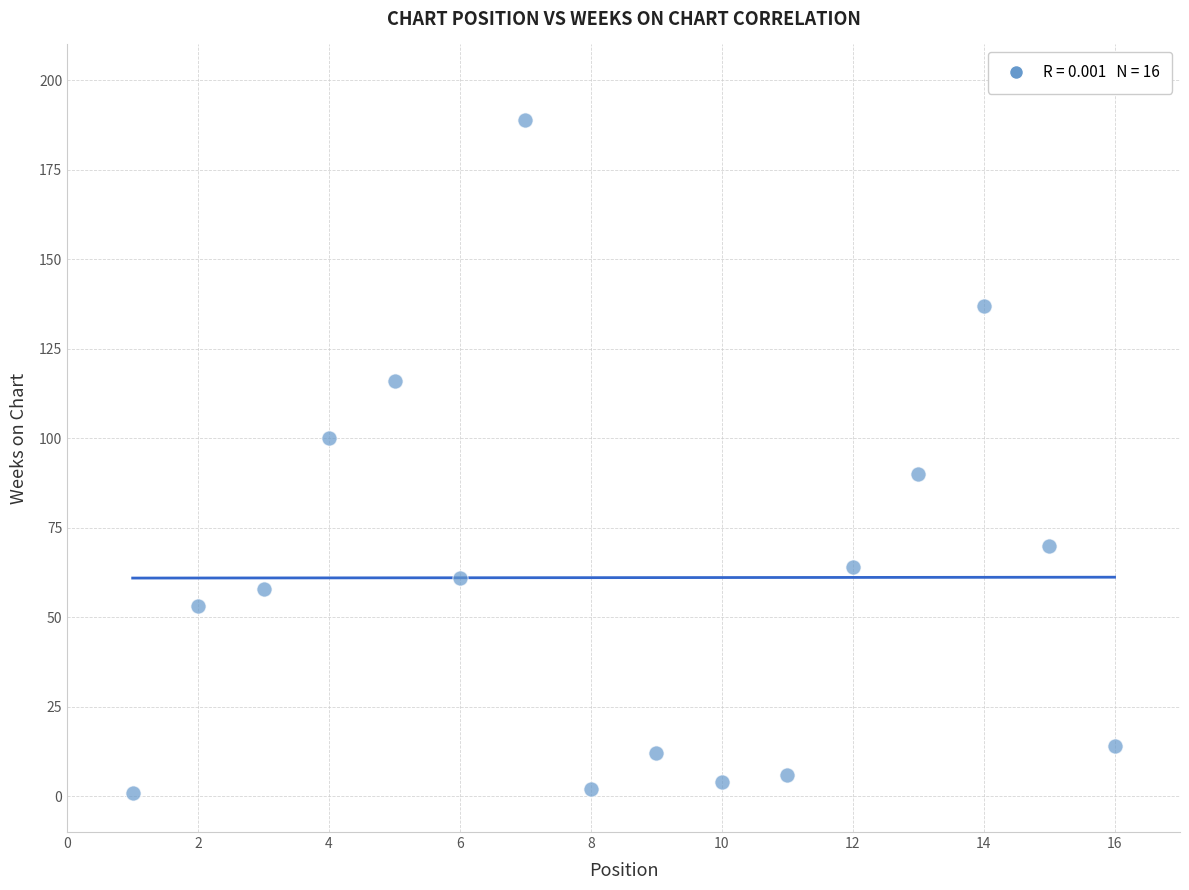

What is the range of X values (max minus min)?

15